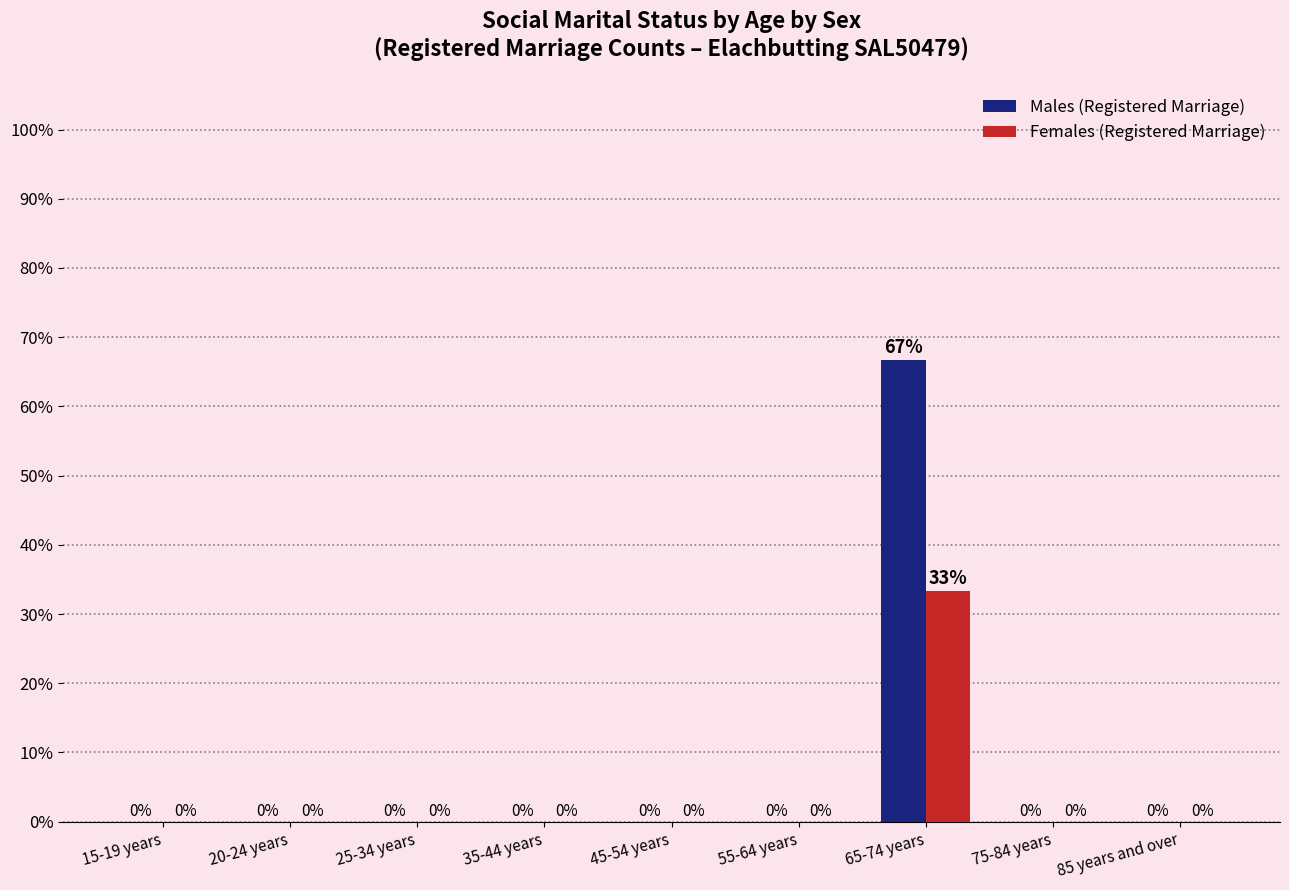

What is the maximum value shown in the chart?

66.7